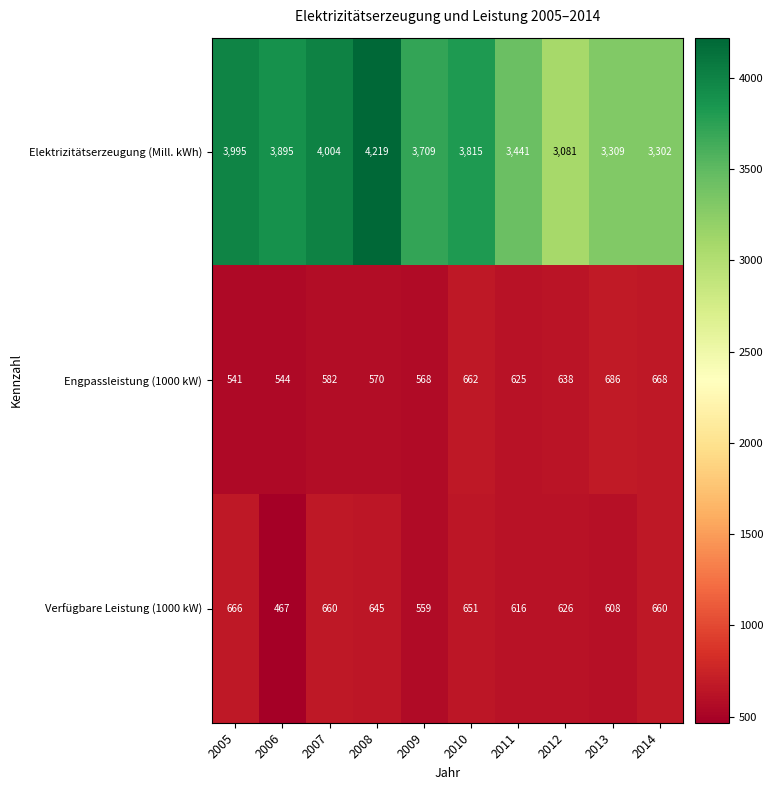

Reading left to right, what are all the values shown in this chart?

Elektrizitätserzeugung (Mill. kWh): 2005=3995	2006=3895	2007=4004	2008=4219	2009=3709	2010=3815	2011=3441	2012=3081	2013=3309	2014=3302
Engpassleistung (1000 kW): 2005=541	2006=544	2007=582	2008=570	2009=568	2010=662	2011=625	2012=638	2013=686	2014=668
Verfügbare Leistung (1000 kW): 2005=666	2006=467	2007=660	2008=645	2009=559	2010=651	2011=616	2012=626	2013=608	2014=660